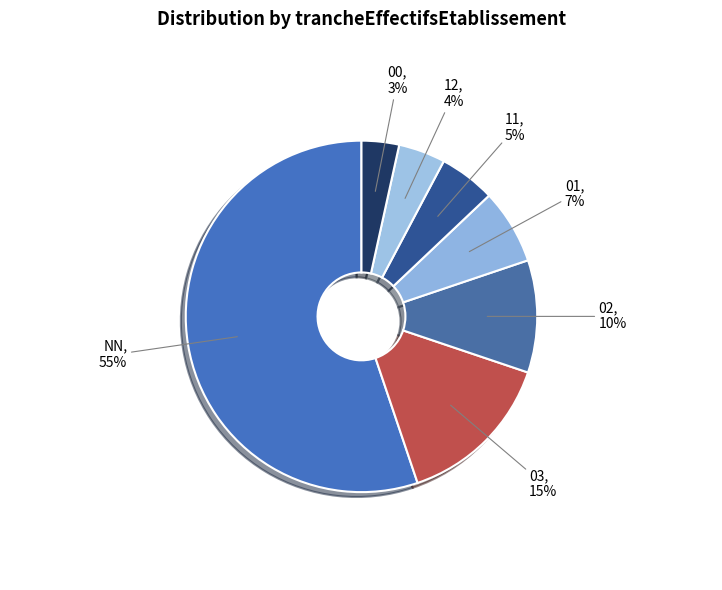

Is the sum of NN and 11 greater than half?

Yes